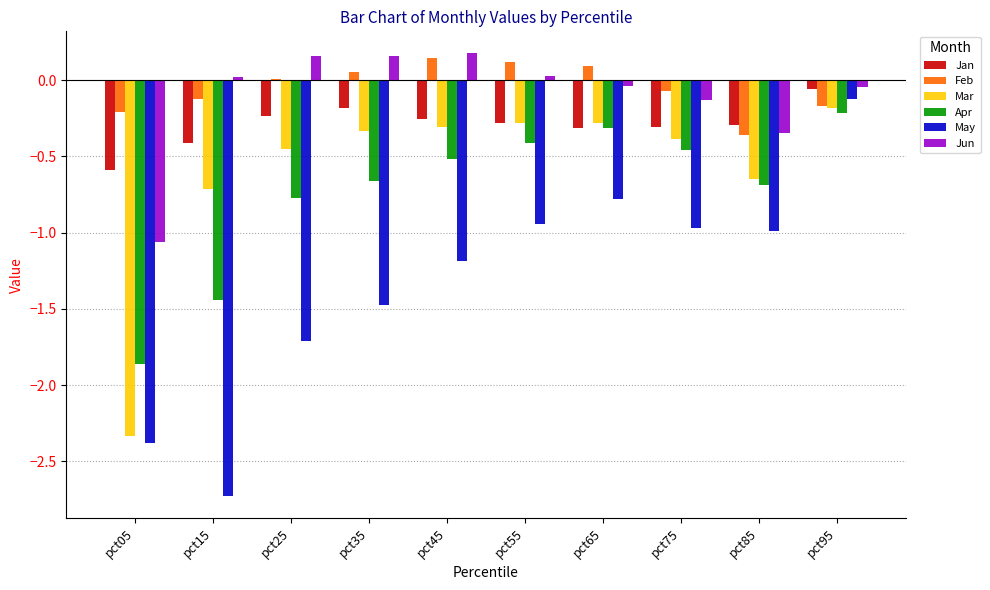

How many positive values does the Jun series have?

5